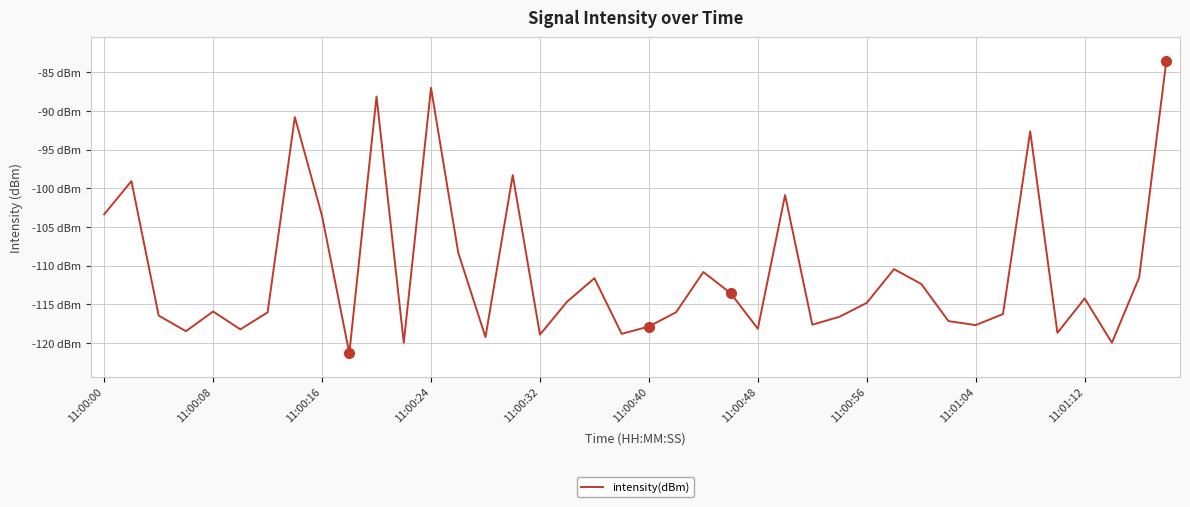

Does the chart display data point markers on the line(s)?

No